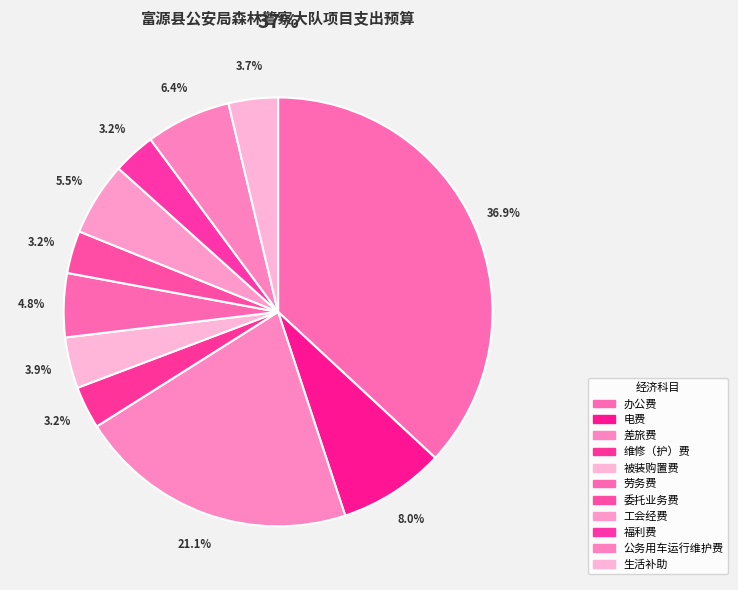

Does any single category account for the majority?

No